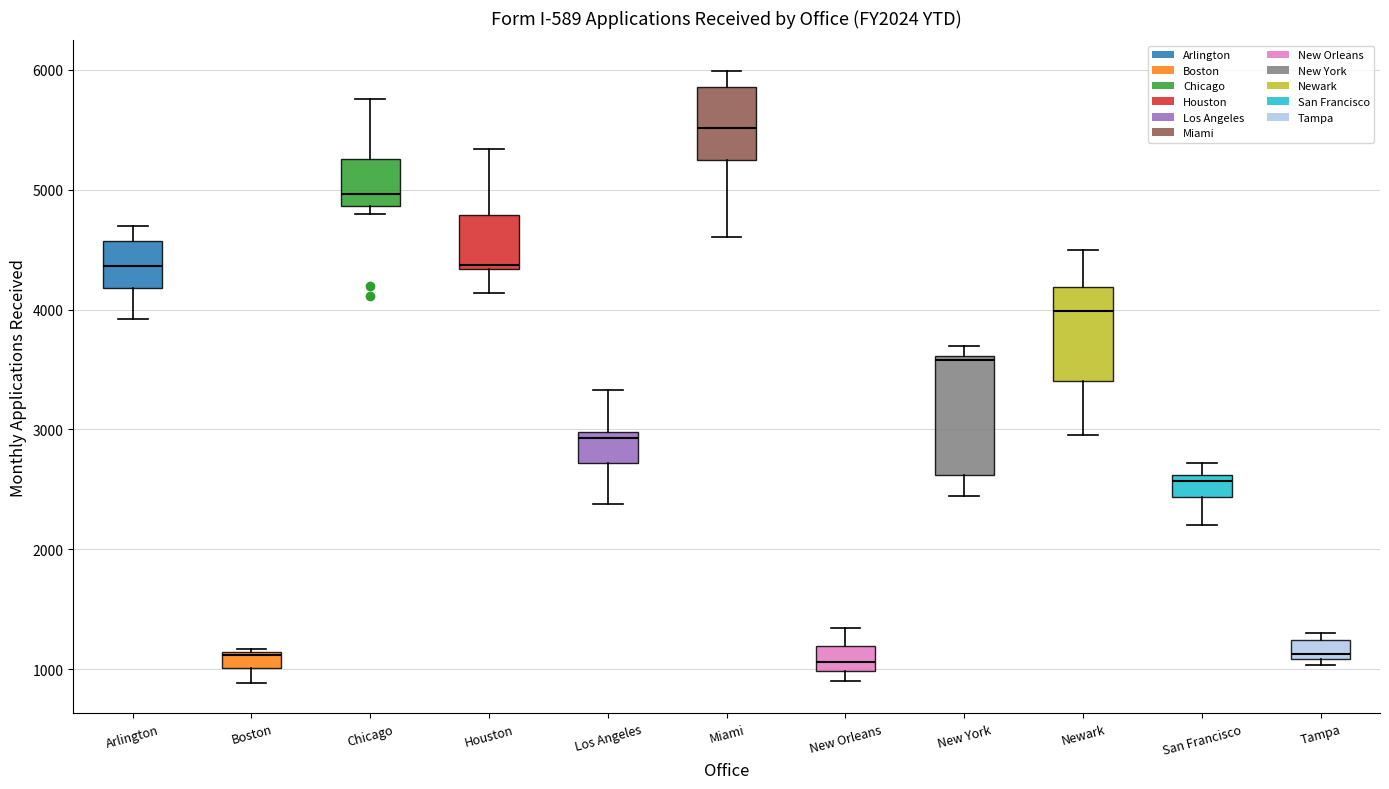

Where does the lower whisker of the box for Arlington end on the y-axis? The values are not printed on the chart, so give them approximately, as read against the axis.

3900